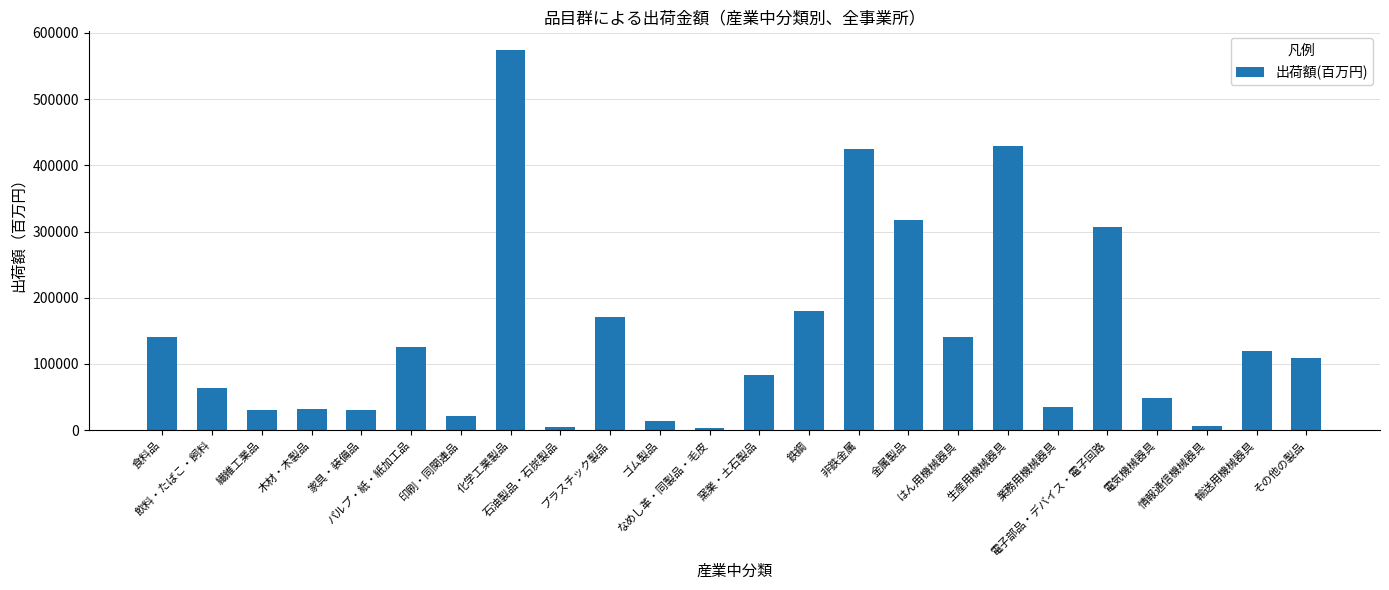

Is it true that the value at はん用機械器具 is 140551?

True